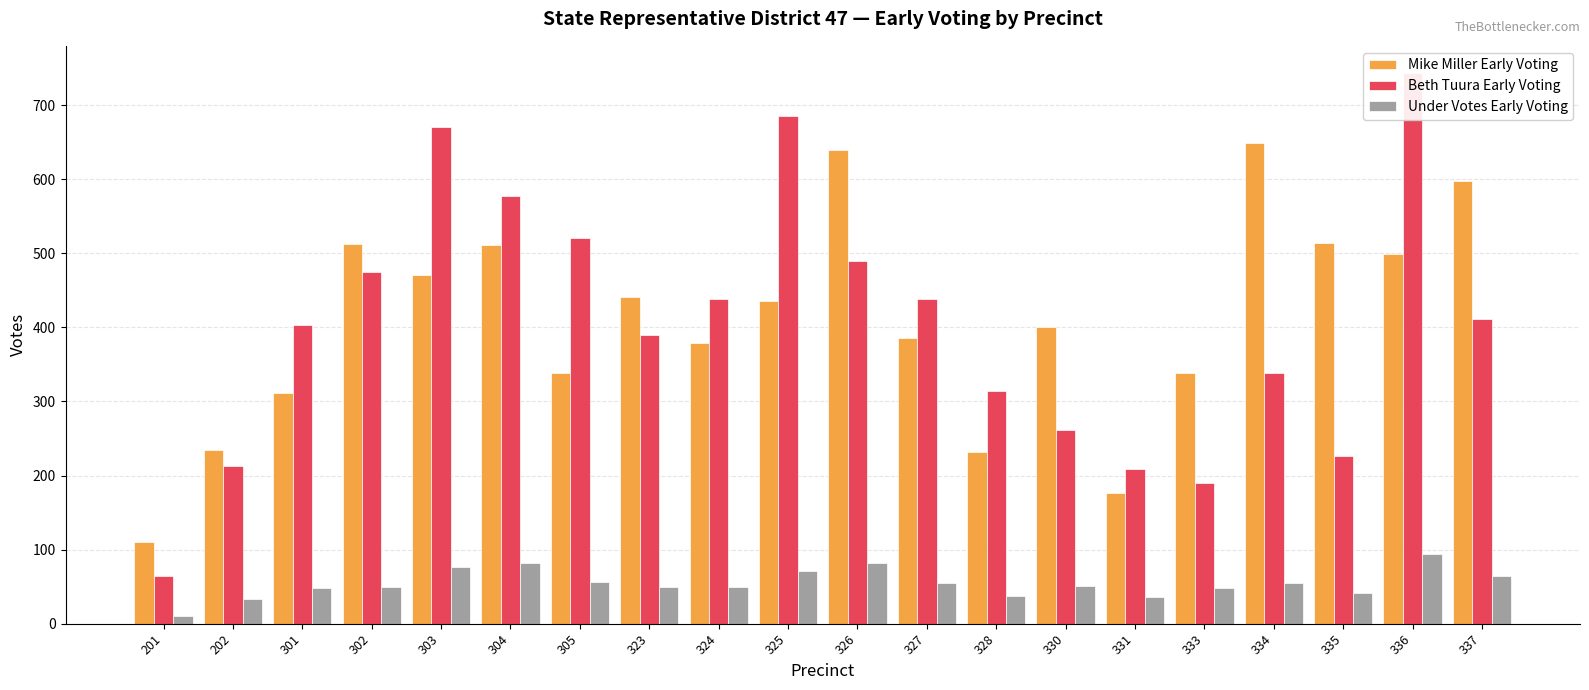

What is the smallest value displayed?

11